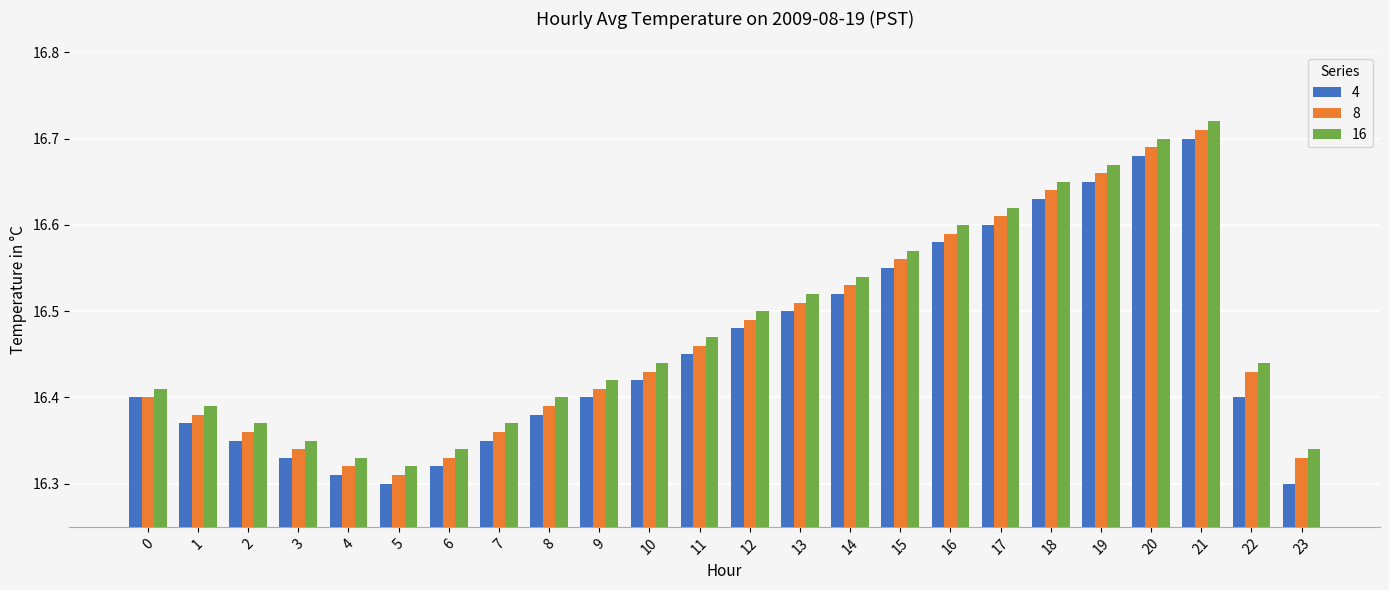

Count the 4 values in the range 16 to 17.

24